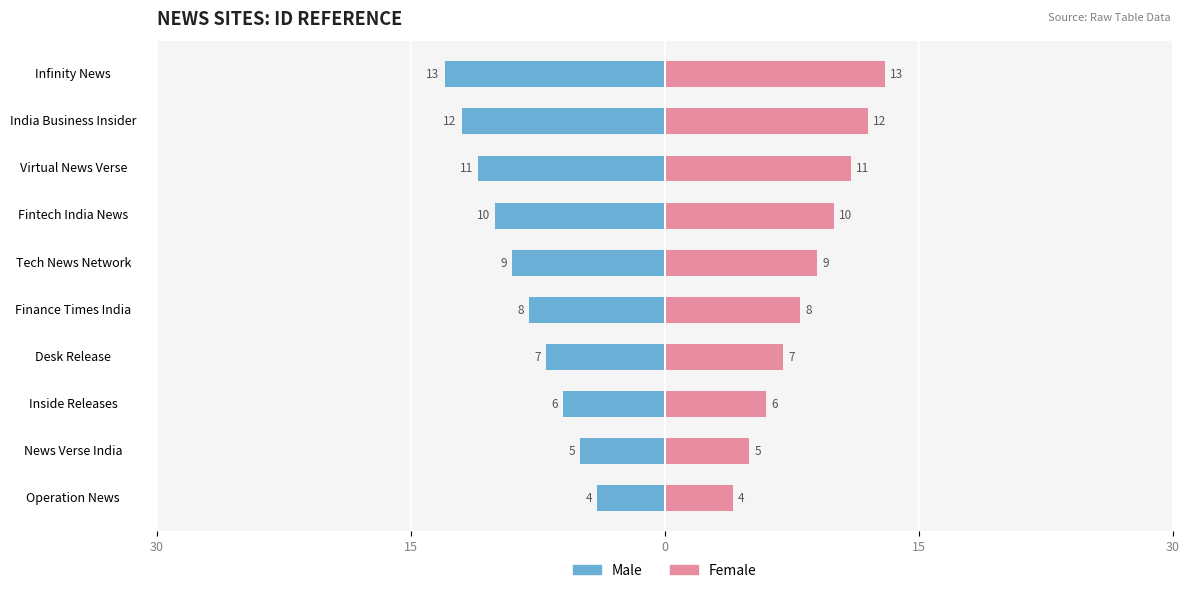

Are the bars grouped side by side (vs. stacked)?

Yes